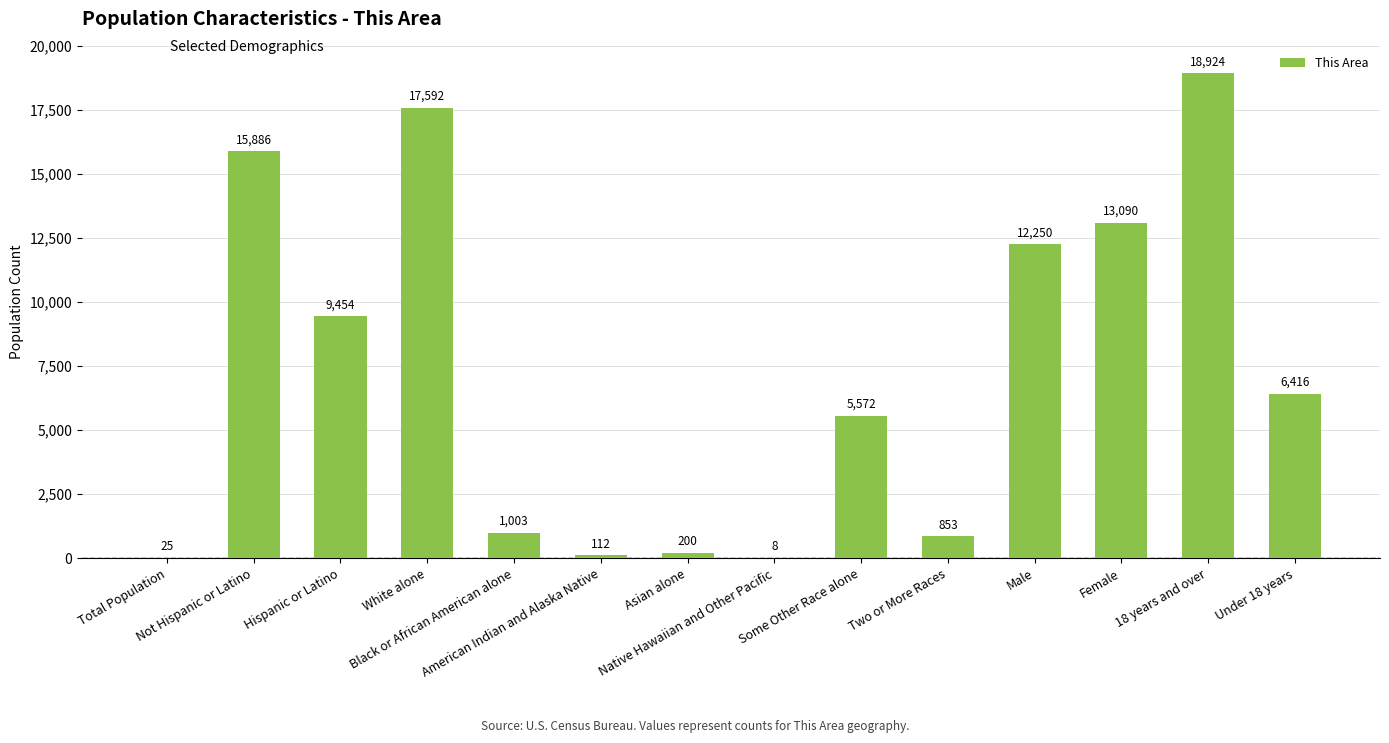

Are the bars horizontal?

No